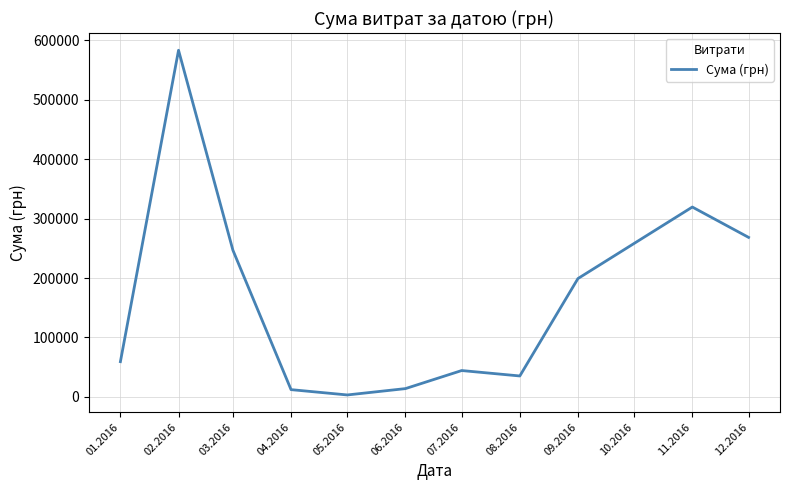

What is the greatest value displayed?

583556.1